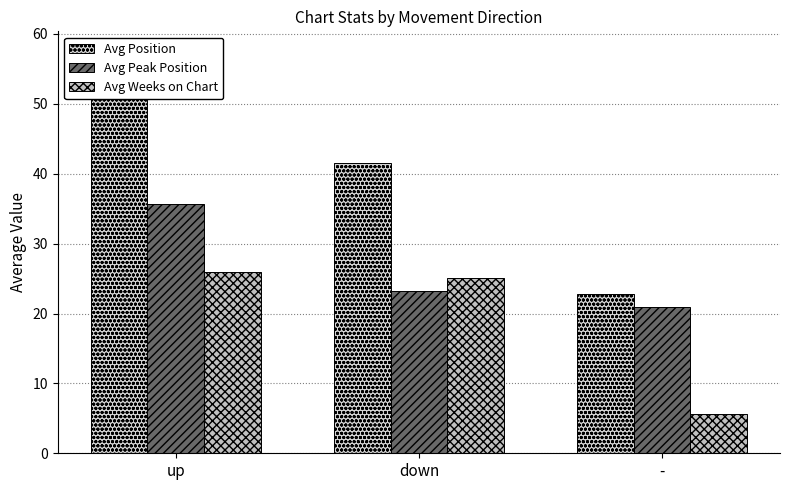

How many bars are there in total?

9